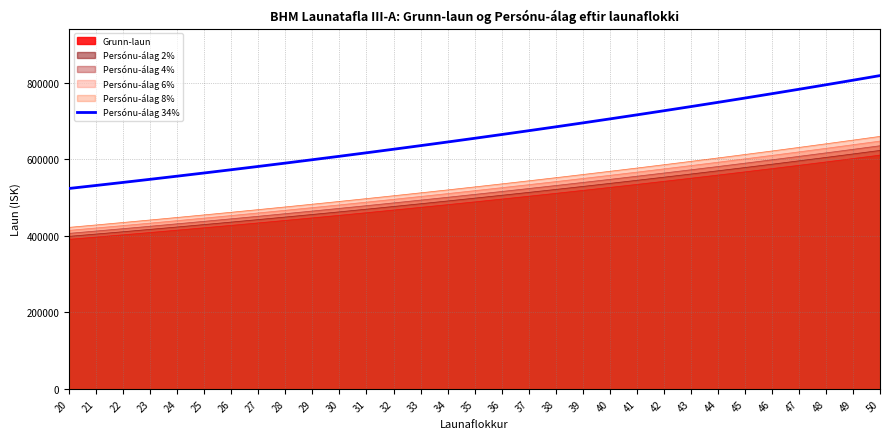

Reading left to right, transcribe all the data shown in this chart.

524217	532082	540060	548163	556385	564731	573201	581801	590527	599385	608376	617501	626764	636165	645708	655394	665224	675203	685331	695611	706046	716635	727384	738296	749371	760612	772020	783600	795354	807283	819394